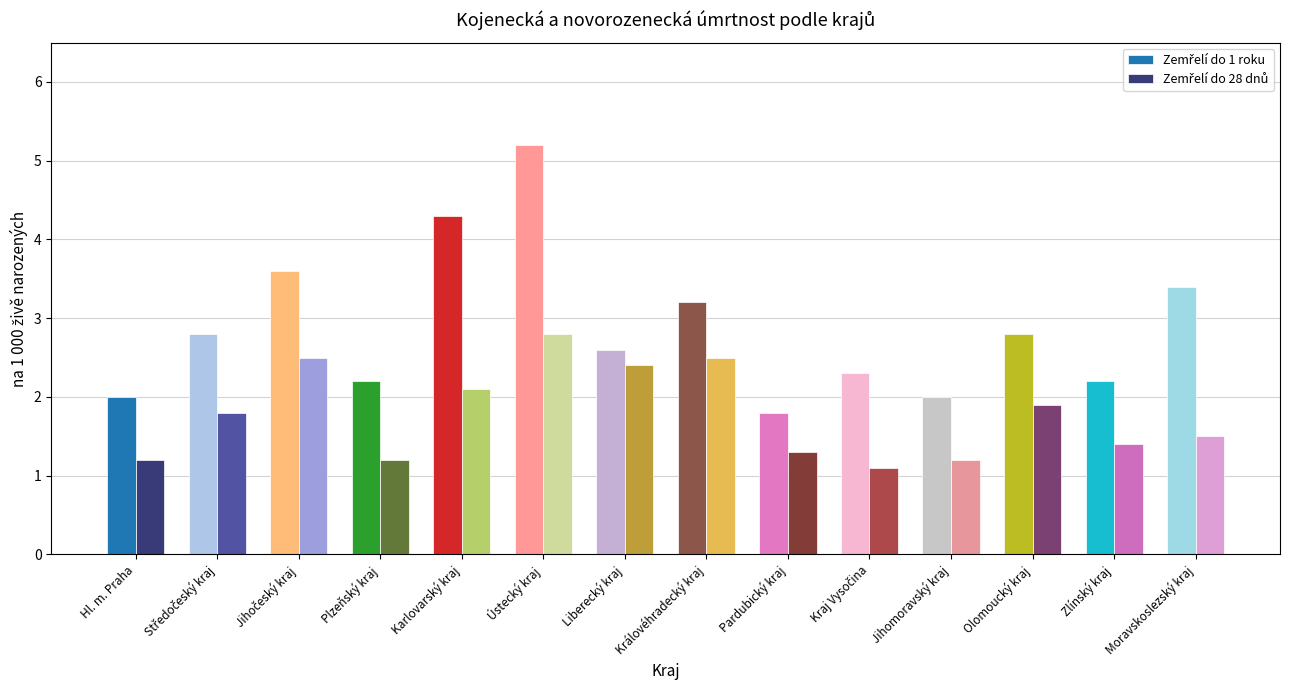

Is it true that Zemřelí do 28 dnů equals 1.2 at Jihomoravský kraj?

True